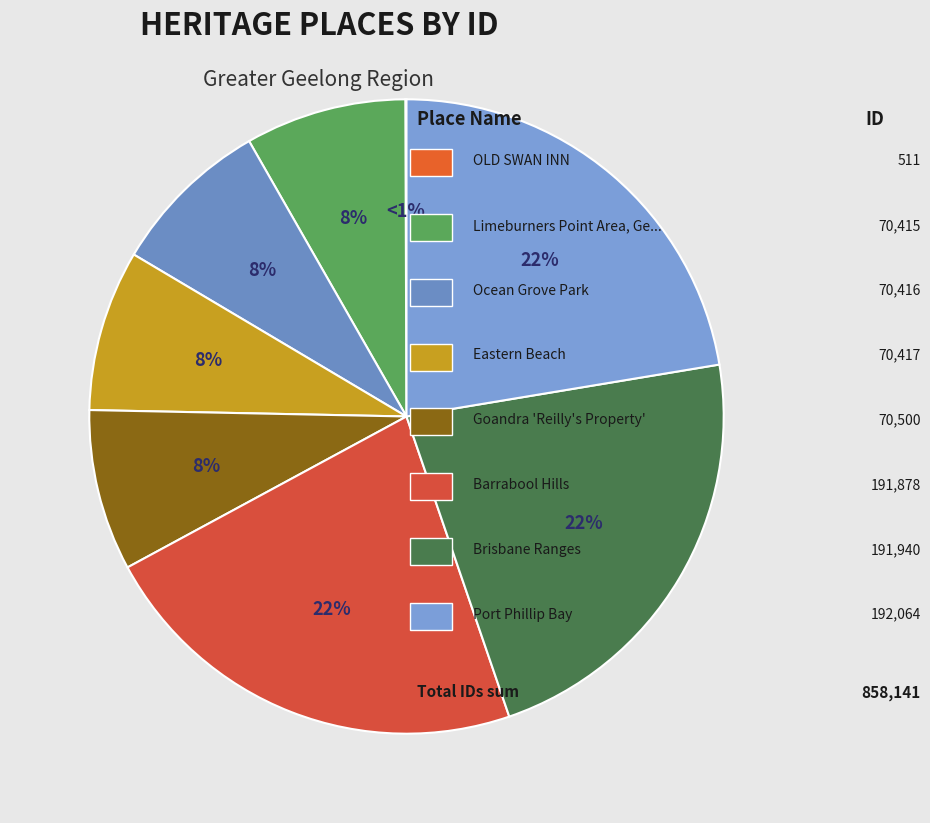

To the nearest percent, what is the average slice percentage?

12%